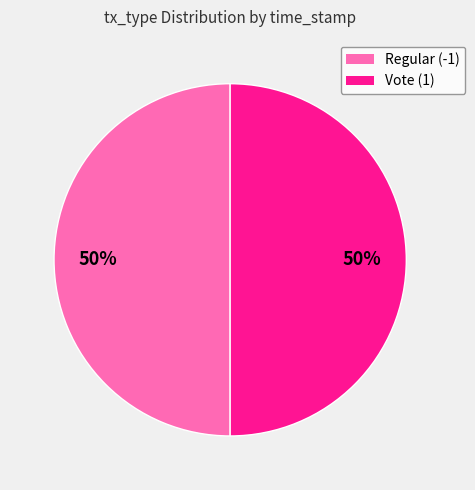

Is the sum of Regular (-1) and Vote (1) greater than half?

Yes